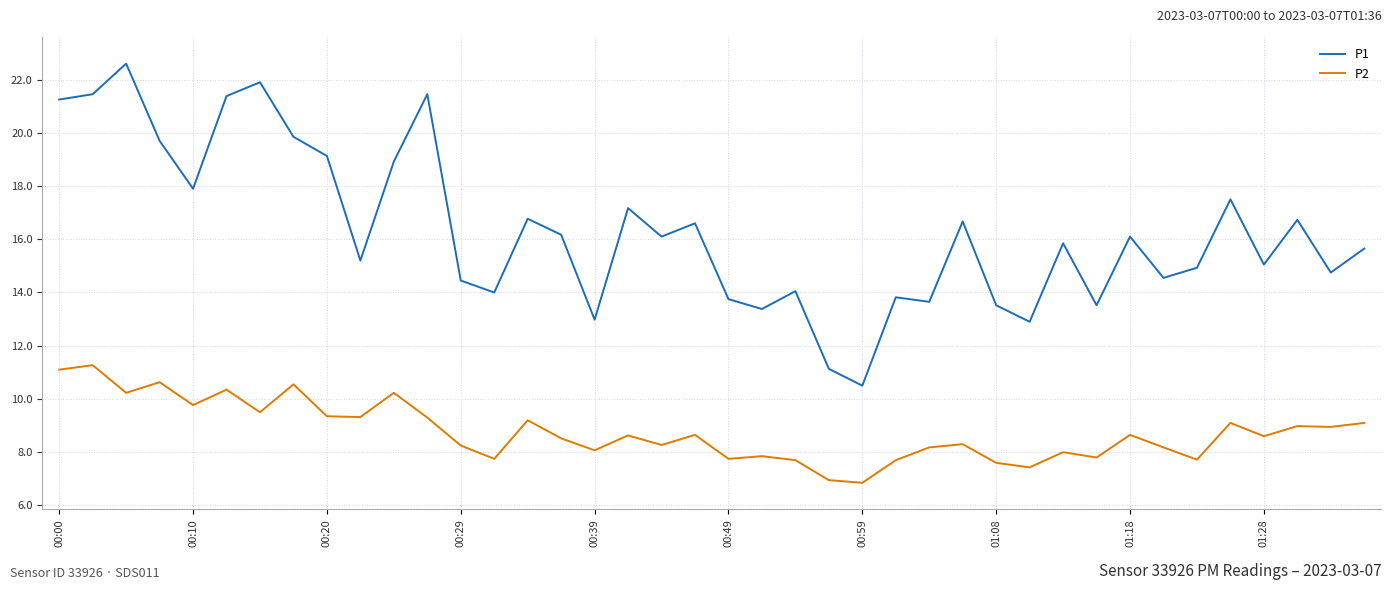

What is the difference between the maximum and minimum values in the P1 series?

12.1